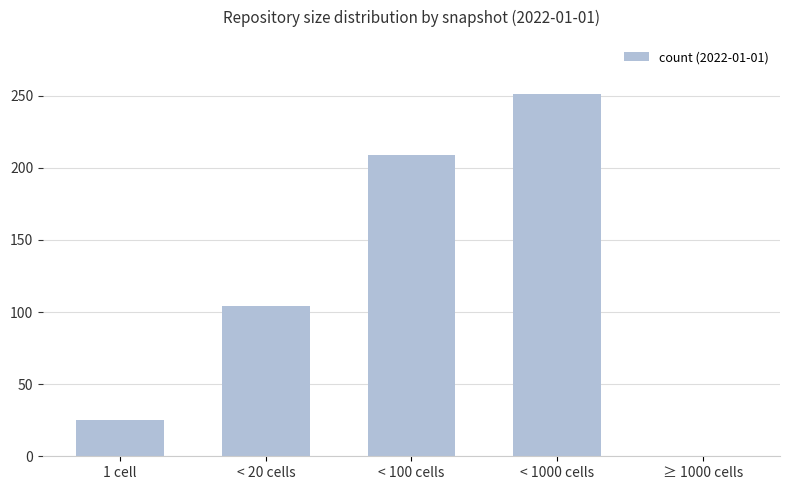

True or false: the data shows 54 at < 100 cells.

False